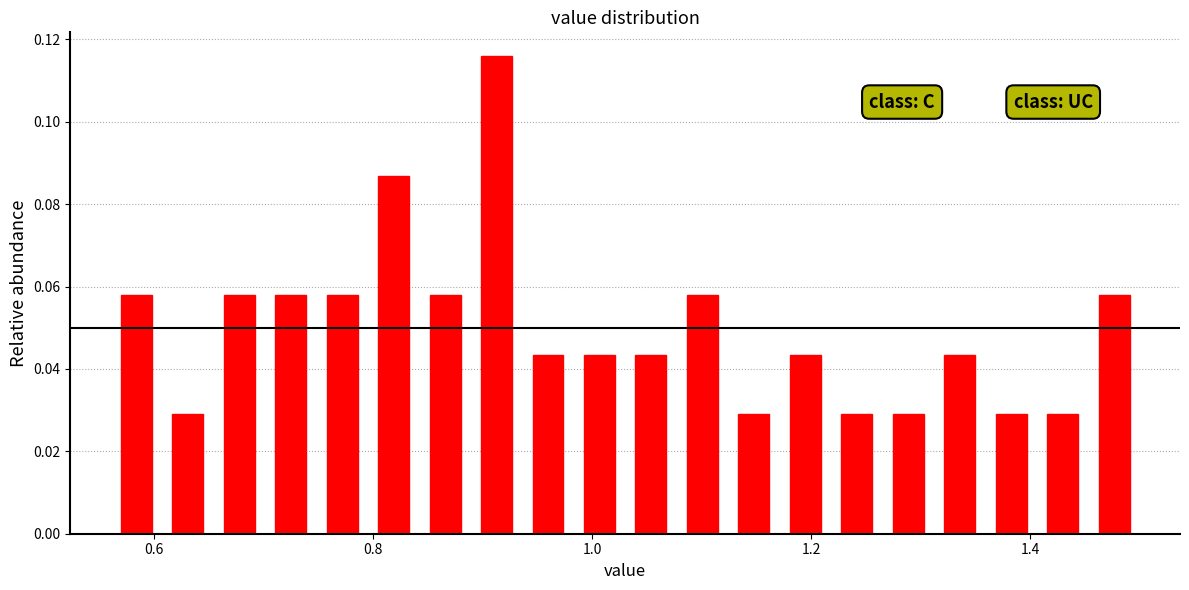

Around what value on the x-axis is the tallest bar? Give the approximate position of its centre, as read against the axis.

0.92